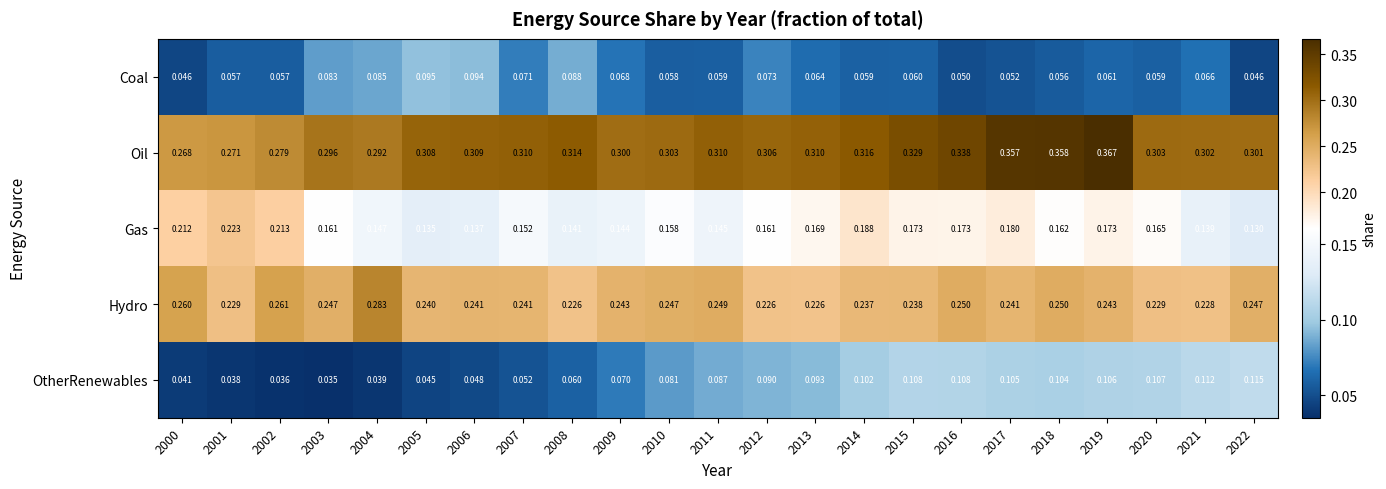

What is the total value across all series at 2022?

0.8